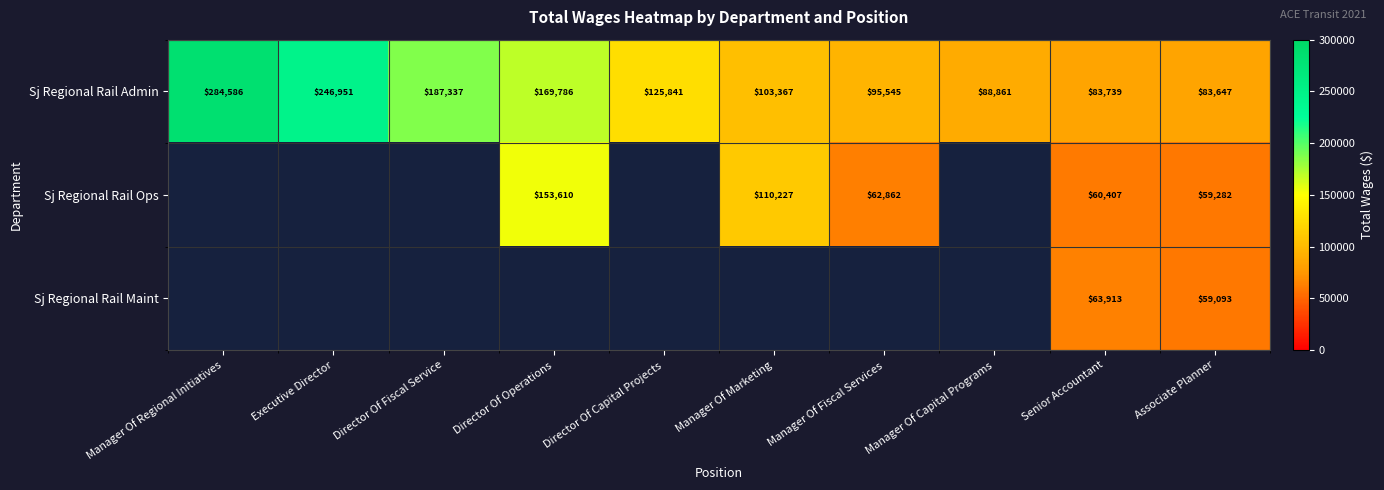

True or false: Sj Regional Rail Admin has a value of 246951 at Executive Director.

True